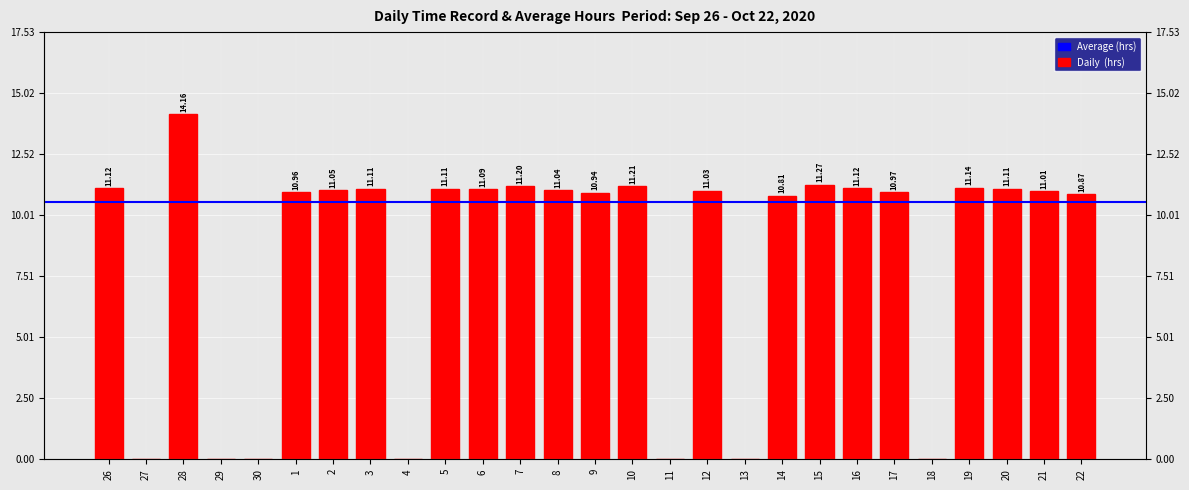

Are the bars grouped side by side (vs. stacked)?

No